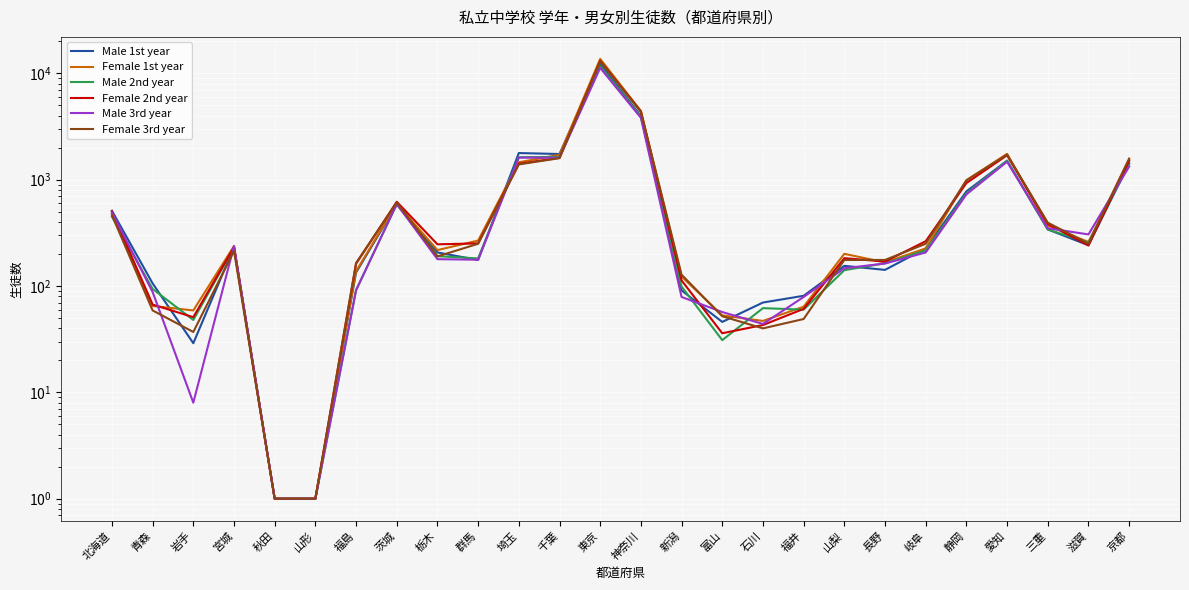

Reading right to left, transcribe all the data shown in this chart.

Male 1st year: 京都=1430	滋賀=242	三重=341	愛知=1513	静岡=777	岐阜=226	長野=142	山梨=155	福井=81	石川=70	富山=46	新潟=91	神奈川=3977	東京=12210	千葉=1746	埼玉=1783	群馬=176	栃木=207	茨城=587	福島=134	山形=1	秋田=1	宮城=232	岩手=29	青森=106	北海道=511
Female 1st year: 京都=1539	滋賀=260	三重=371	愛知=1753	静岡=988	岐阜=226	長野=167	山梨=201	福井=64	石川=47	富山=53	新潟=123	神奈川=4439	東京=13704	千葉=1718	埼玉=1460	群馬=268	栃木=218	茨城=595	福島=138	山形=1	秋田=1	宮城=238	岩手=59	青森=65	北海道=484
Male 2nd year: 京都=1392	滋賀=257	三重=341	愛知=1512	静岡=746	岐阜=216	長野=164	山梨=141	福井=60	石川=62	富山=31	新潟=99	神奈川=3913	東京=11721	千葉=1642	埼玉=1629	群馬=182	栃木=191	茨城=588	福島=92	山形=1	秋田=1	宮城=231	岩手=48	青森=94	北海道=449
Female 2nd year: 京都=1508	滋賀=241	三重=384	愛知=1699	静岡=931	岐阜=264	長野=170	山梨=183	福井=61	石川=43	富山=36	新潟=113	神奈川=4388	東京=13127	千葉=1607	埼玉=1414	群馬=252	栃木=247	茨城=621	福島=162	山形=1	秋田=1	宮城=232	岩手=51	青森=67	北海道=503
Male 3rd year: 京都=1330	滋賀=306	三重=350	愛知=1478	静岡=728	岐阜=207	長野=163	山梨=147	福井=79	石川=44	富山=57	新潟=79	神奈川=3827	東京=11282	千葉=1611	埼玉=1614	群馬=177	栃木=179	茨城=591	福島=91	山形=1	秋田=1	宮城=238	岩手=8	青森=88	北海道=493
Female 3rd year: 京都=1584	滋賀=251	三重=395	愛知=1725	静岡=988	岐阜=250	長野=176	山梨=176	福井=49	石川=40	富山=52	新潟=128	神奈川=4345	東京=12959	千葉=1596	埼玉=1393	群馬=250	栃木=190	茨城=611	福島=165	山形=1	秋田=1	宮城=214	岩手=37	青森=59	北海道=465